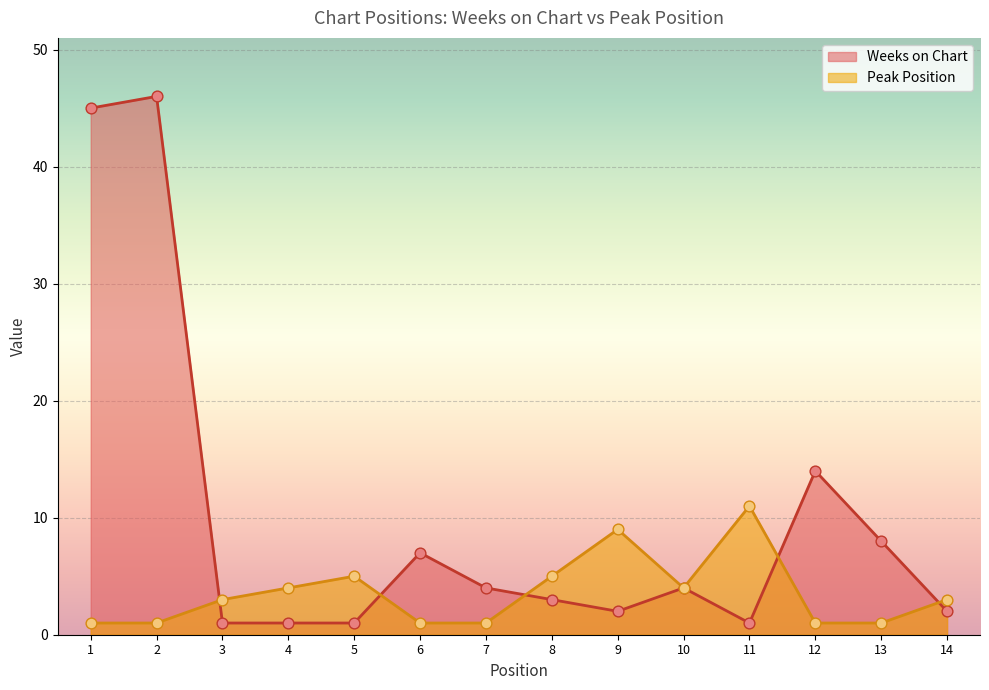

At which category is the sum across all series the highest?

2